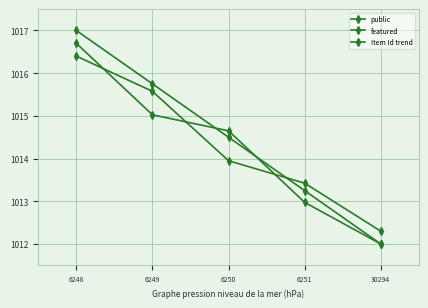

True or false: featured has more than 1 interior local peaks.

False